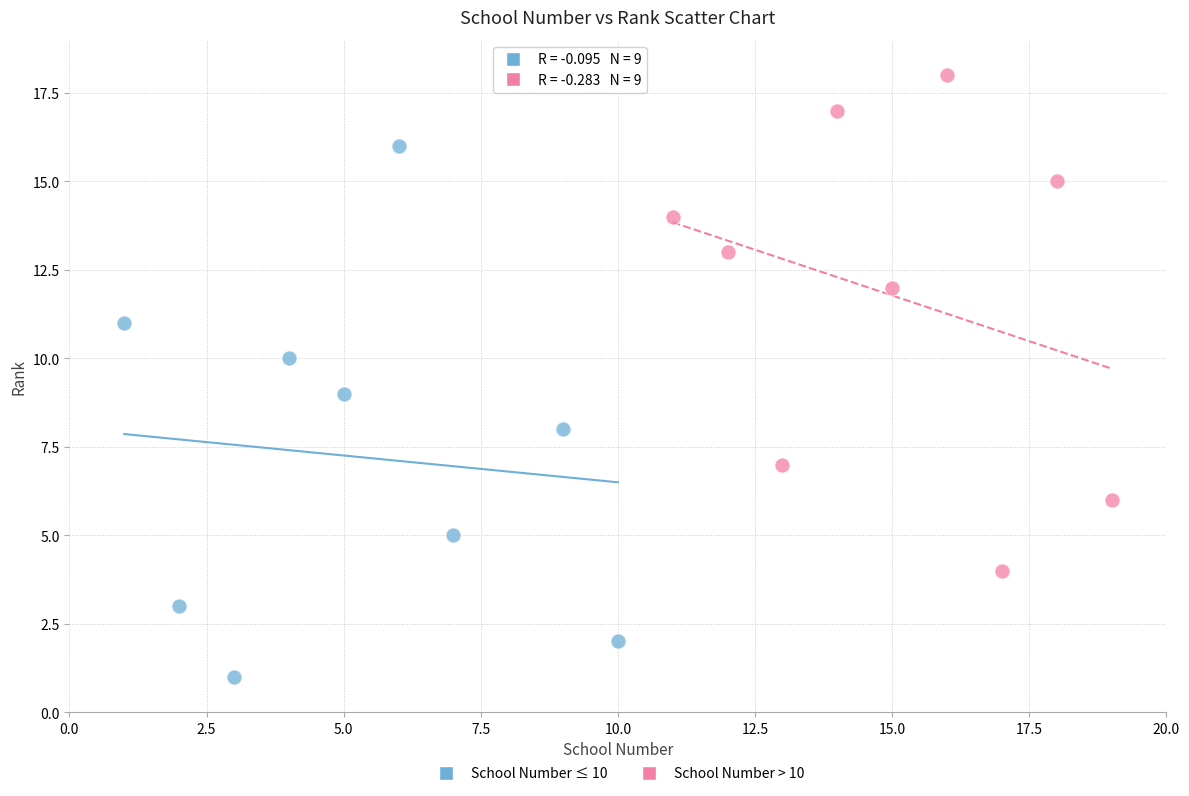

Which series reaches the maximum Y coordinate?

School Number > 10